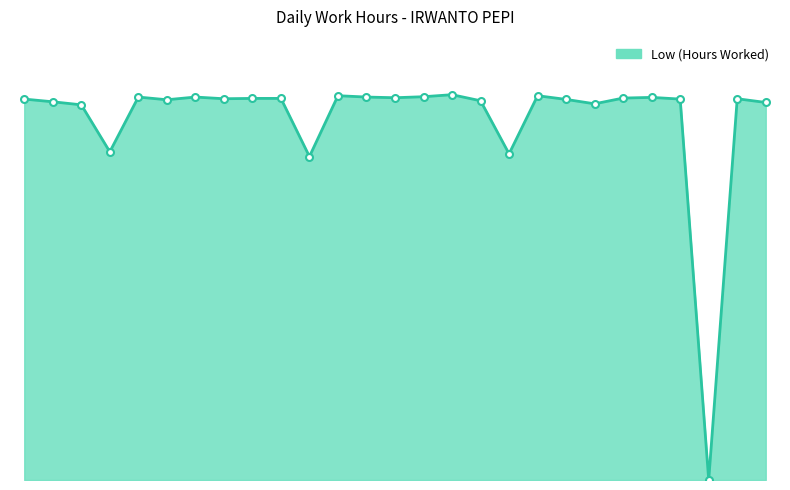

Reading left to right, what are all the values shown in this chart?

11.3	11.2	11.1	9.7	11.3	11.2	11.3	11.3	11.3	11.3	9.6	11.4	11.3	11.3	11.3	11.4	11.2	9.7	11.4	11.3	11.1	11.3	11.3	11.3	0.0	11.3	11.2